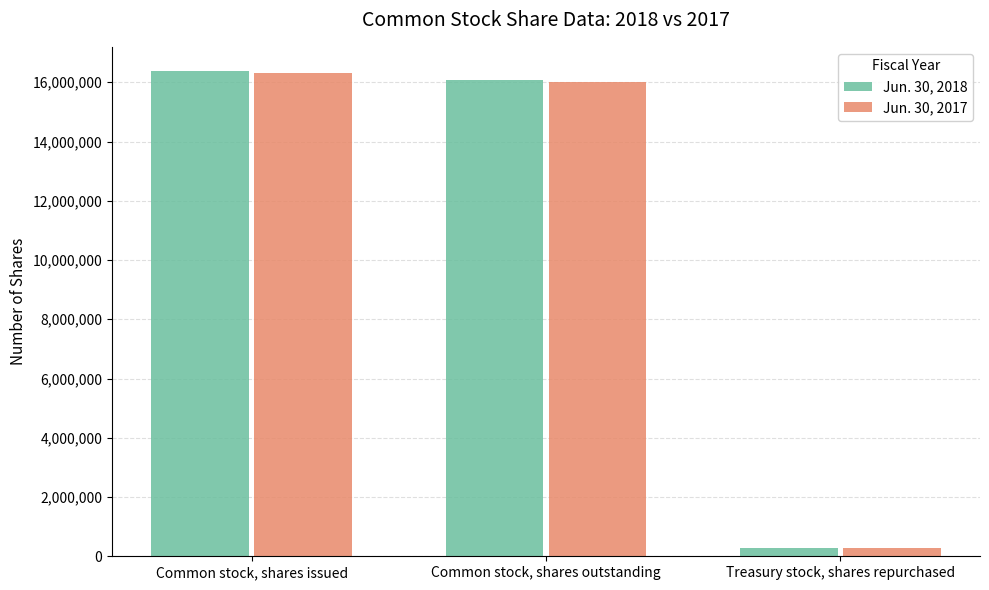

Rank the categories by Jun. 30, 2017 value from highest to lowest.

Common stock, shares issued, Common stock, shares outstanding, Treasury stock, shares repurchased